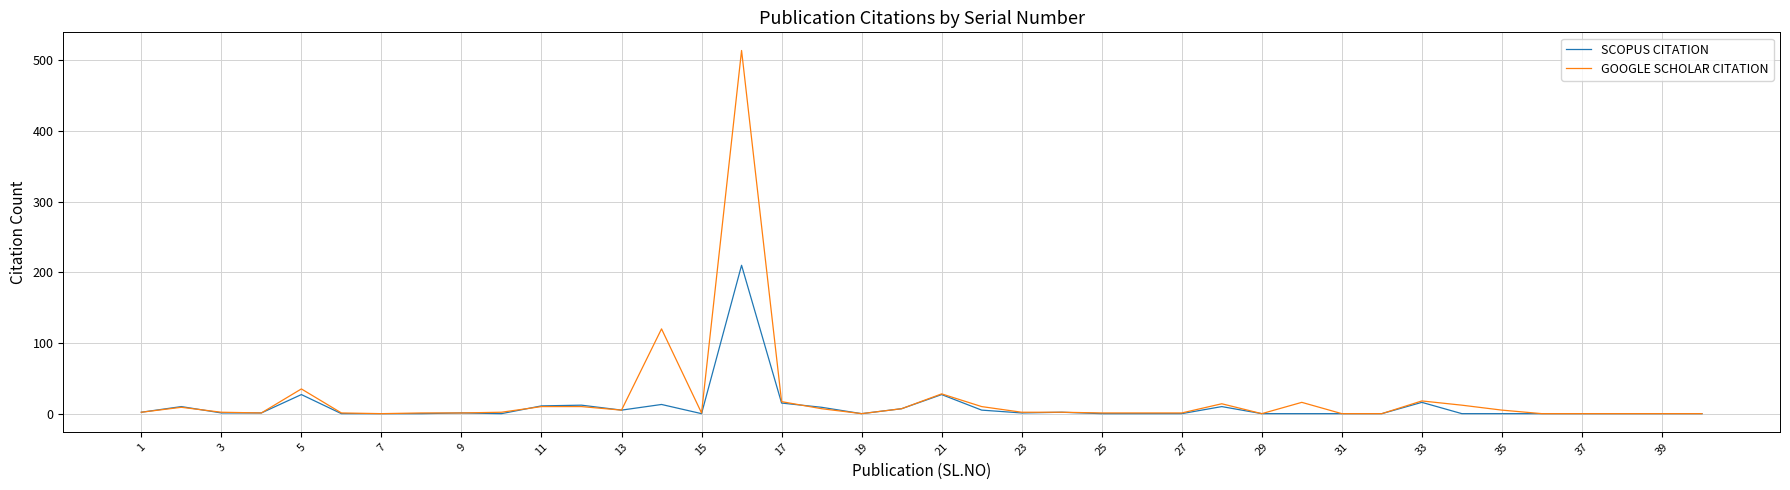

In SCOPUS CITATION, how many points are higher than both neighbors (excluding endpoints)?

10